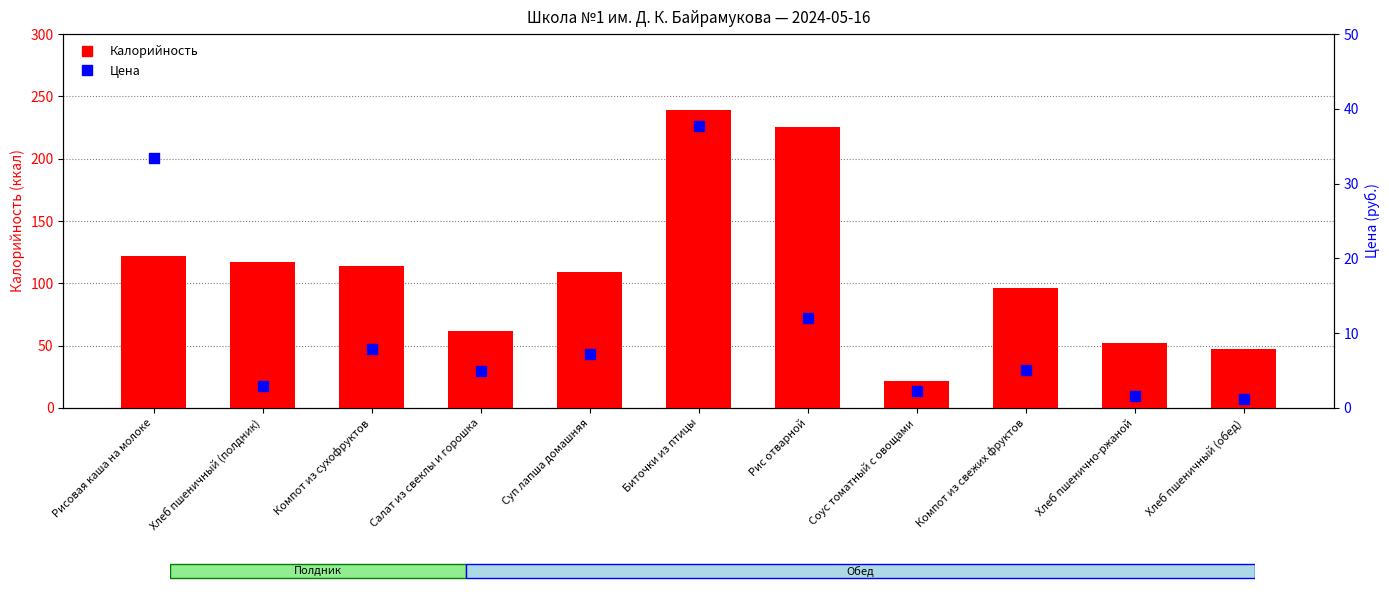

Which series reaches the minimum Y coordinate?

Цена